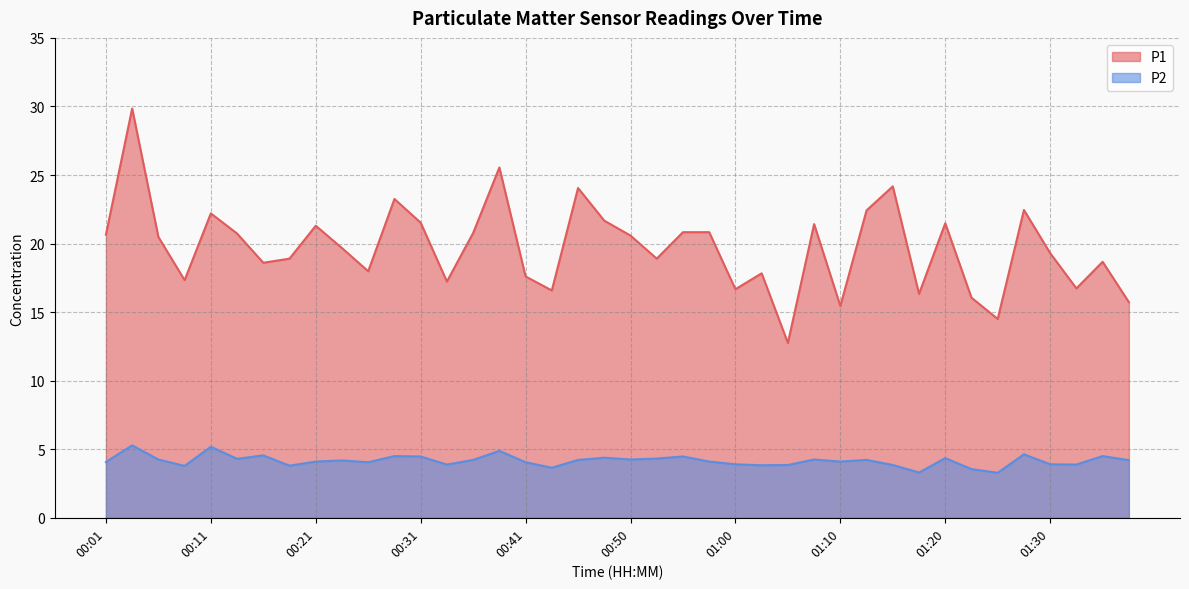

What is the value of the P2 point at the 17th from the left?

4.0